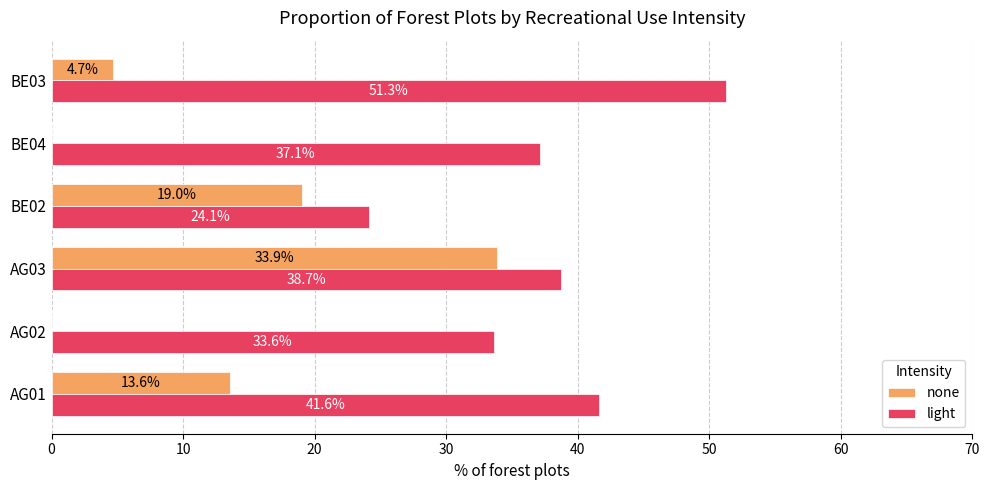

True or false: none has a value of 0.0 at AG02.

True